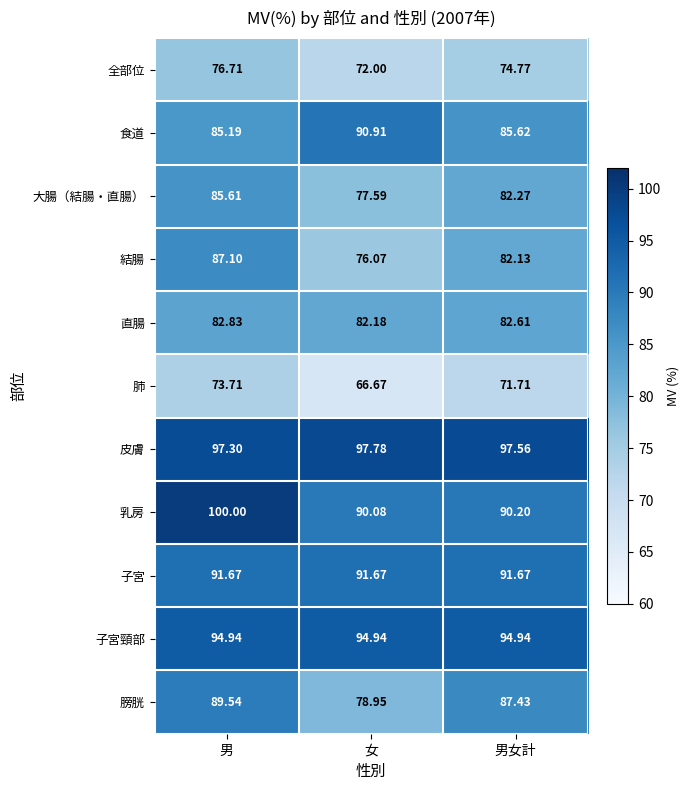

Which series changed the most between 男 and 女?

結腸